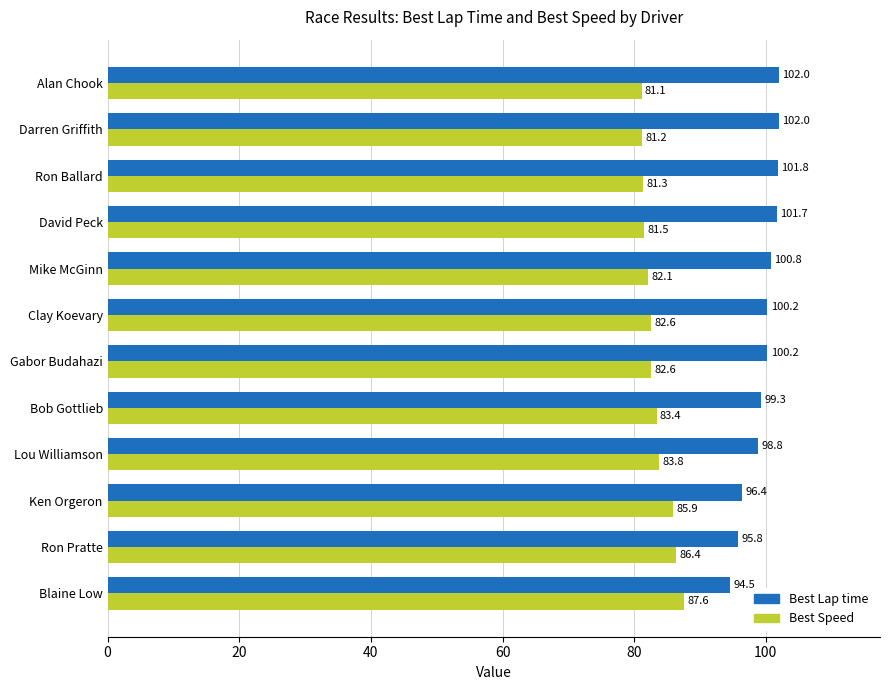

At which label is Best Lap time closest to 98?

Lou Williamson